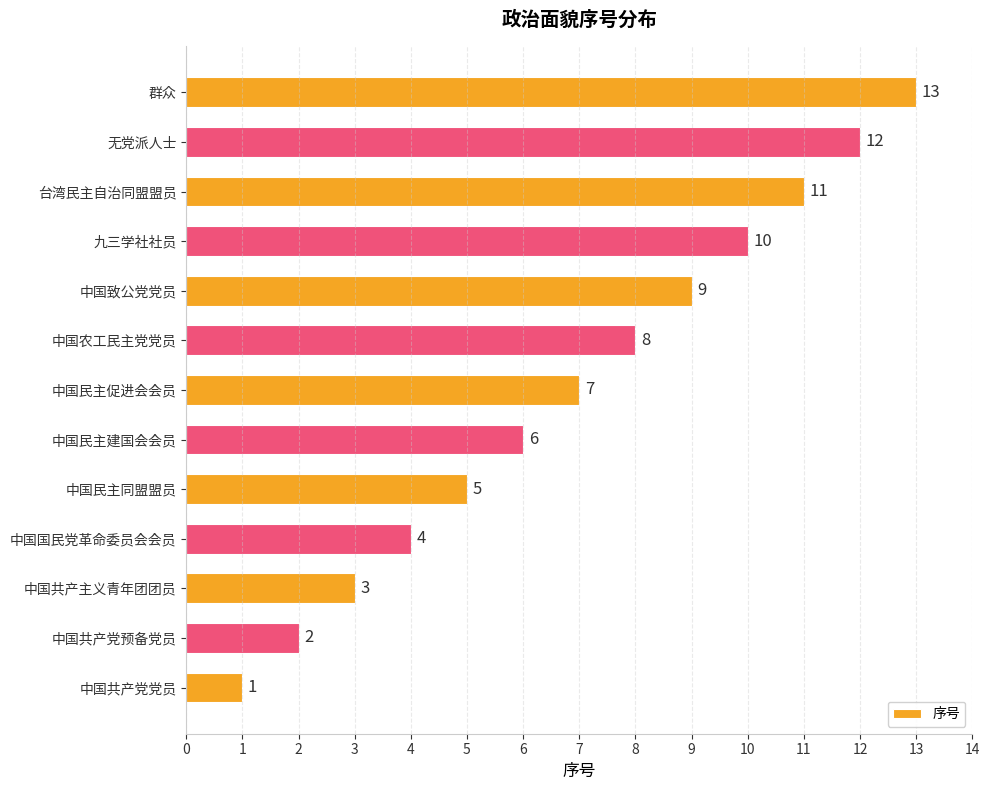

Which has a higher value, 中国民主促进会会员 or 中国民主建国会会员?

中国民主促进会会员